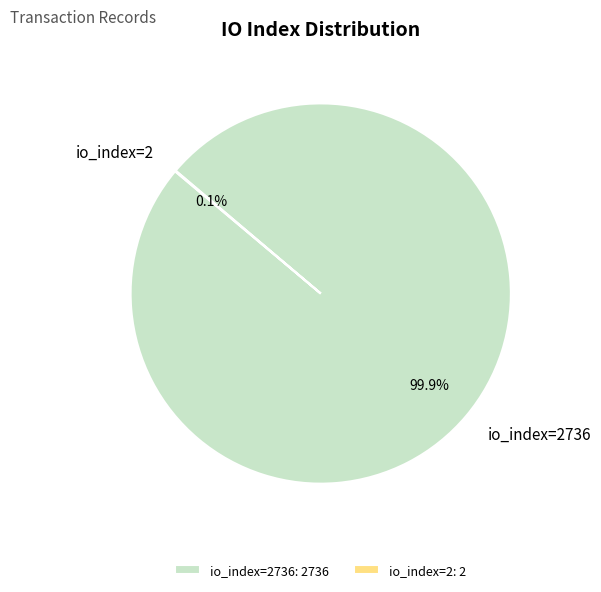

Does any single category account for the majority?

Yes